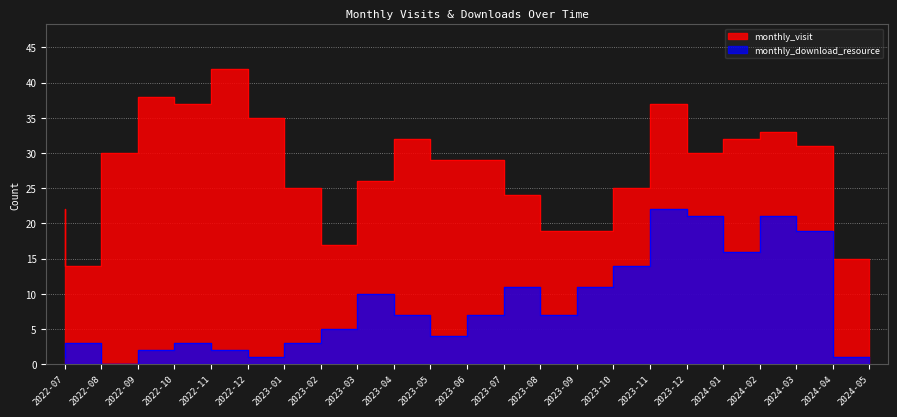

True or false: monthly_visit and monthly_download_resource intersect in this chart.

False